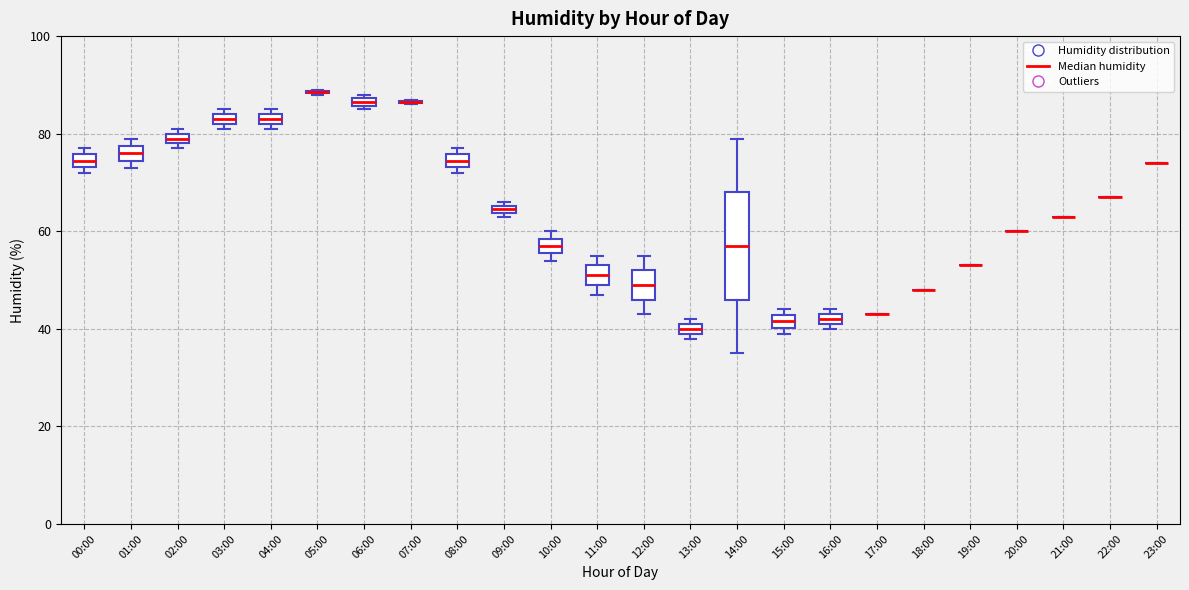

Comparing the boxes themselves (not the whiskers), which one is the tallest?

14:00